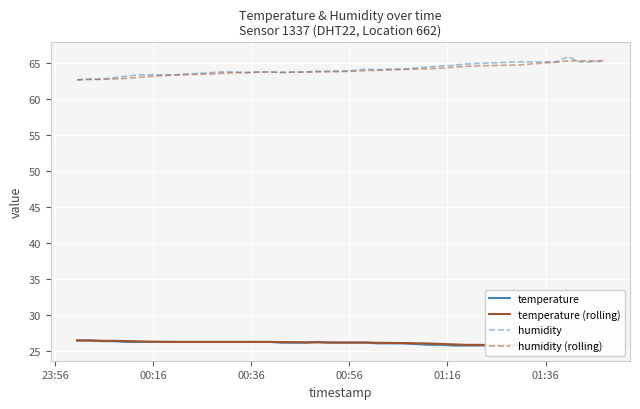

How many data points in temperature are less than 26?

12